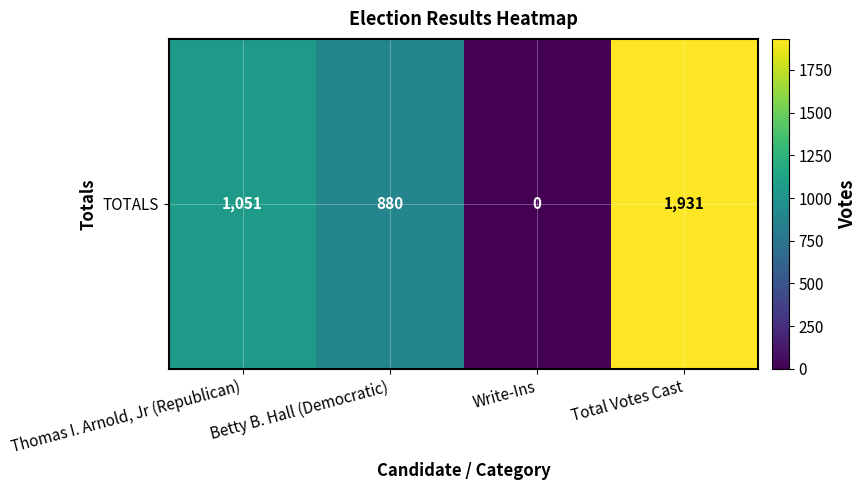

How many categories are shown in the chart?

4